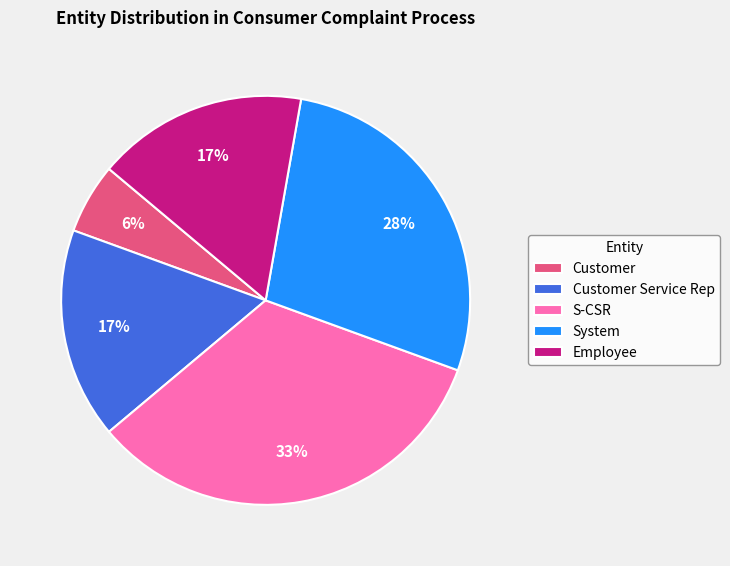

How many segments does this pie chart have?

5